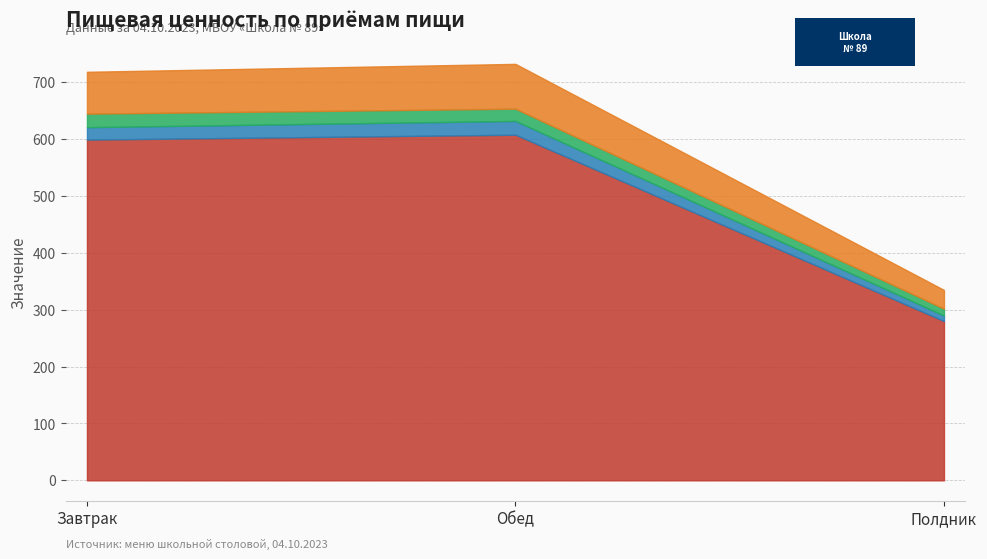

Where is Калорийность nearest to the value 443?

Завтрак